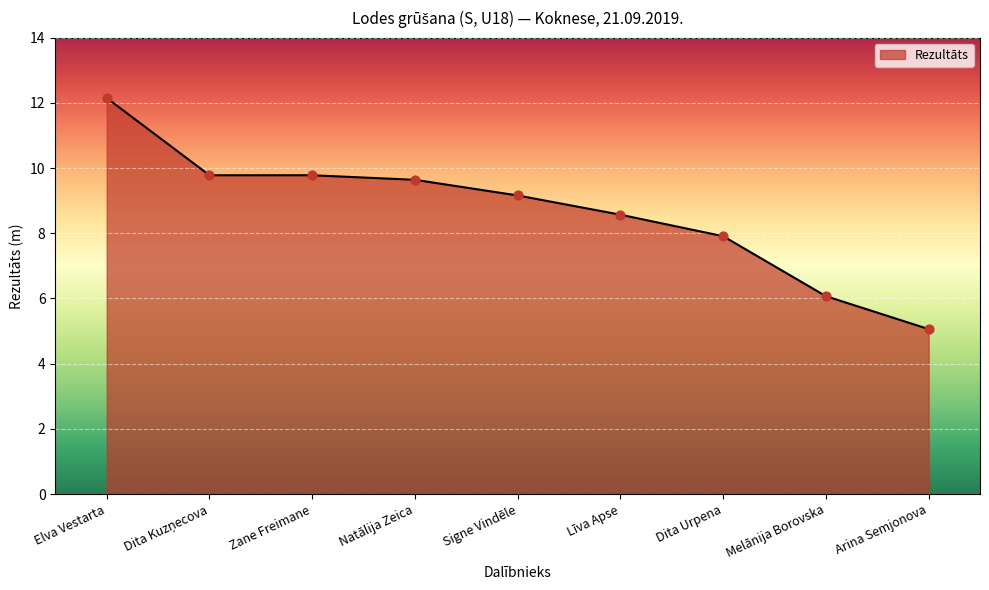

What is the change in value from Līva Apse to Arina Semjonova?

-3.5